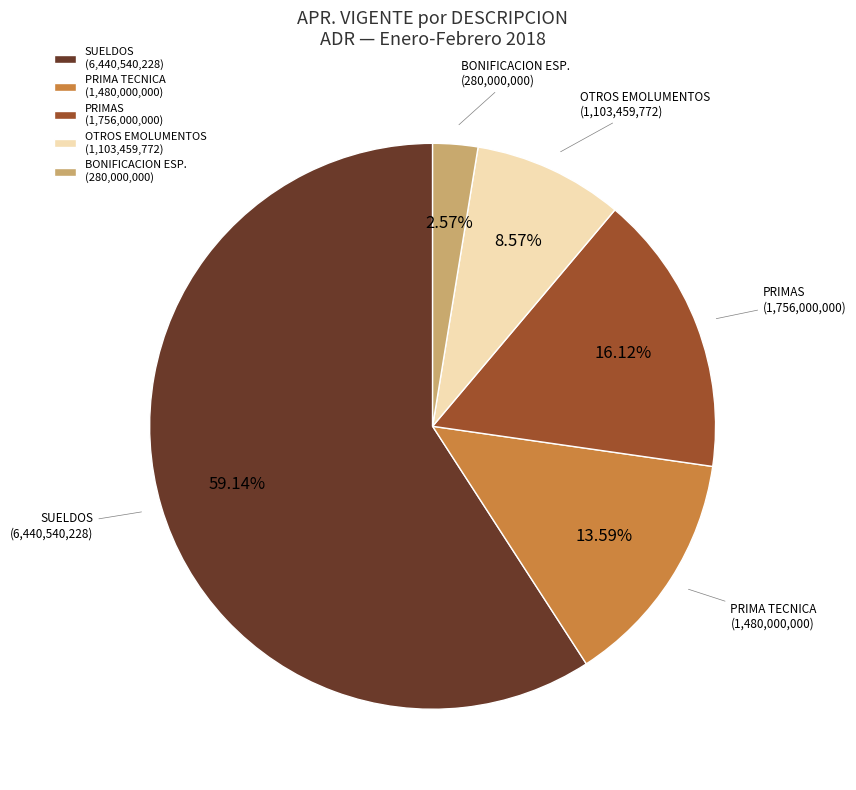

Which has a higher value, PRIMA TECNICA (1,480,000,000) or PRIMAS (1,756,000,000)?

PRIMAS (1,756,000,000)